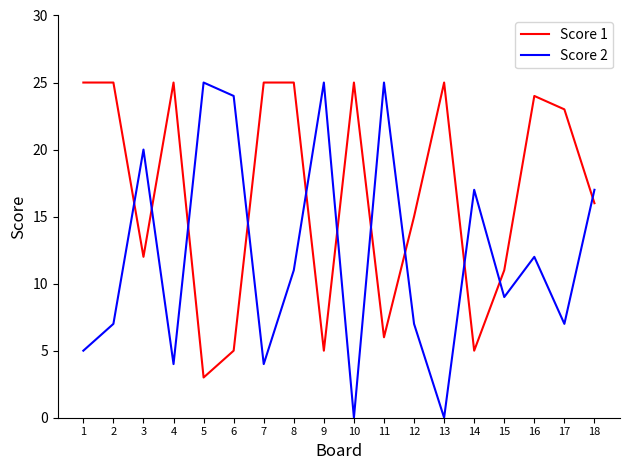

What is the average value of the Score 1 series?

17